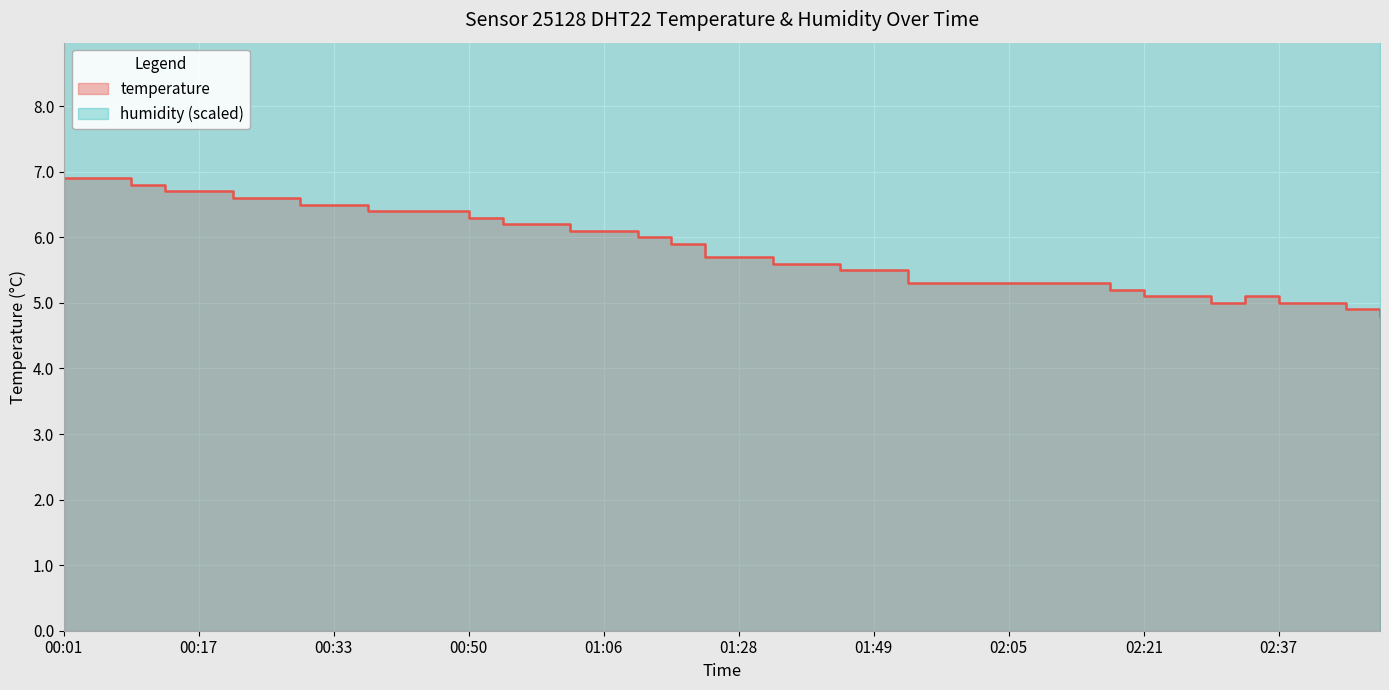

List the labels in order of value, smallest first.

02:50, 02:46, 02:29, 02:37, 02:42, 02:21, 02:25, 02:33, 02:17, 01:53, 01:57, 02:01, 02:05, 02:09, 02:13, 01:40, 01:49, 01:32, 01:36, 01:24, 01:28, 01:19, 01:10, 01:02, 01:06, 00:54, 00:58, 00:50, 00:37, 00:41, 00:46, 00:29, 00:33, 00:21, 00:25, 00:13, 00:17, 00:09, 00:01, 00:05